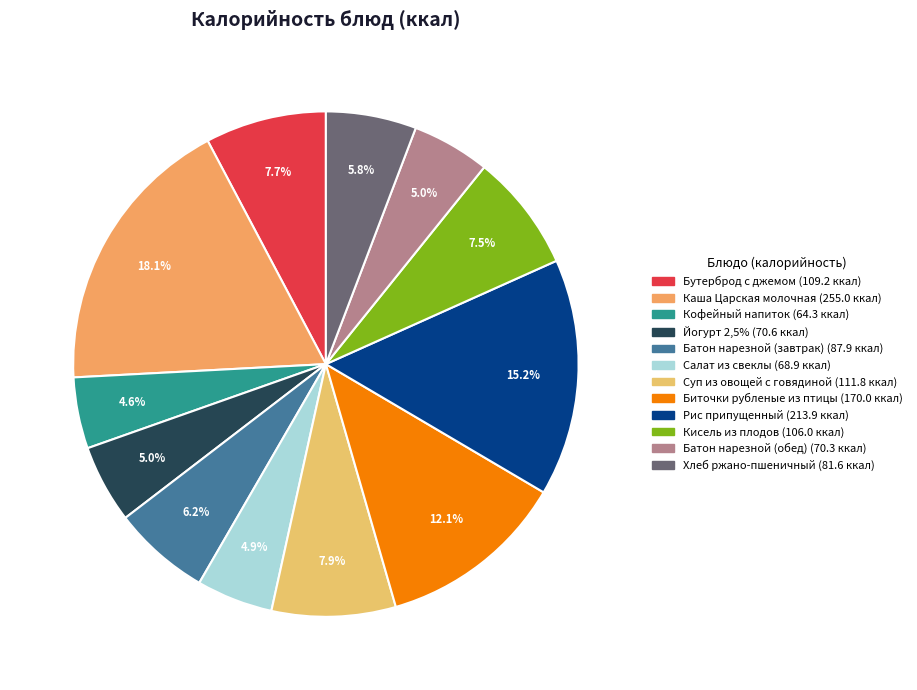

What is the largest slice in the pie chart?

Каша Царская молочная